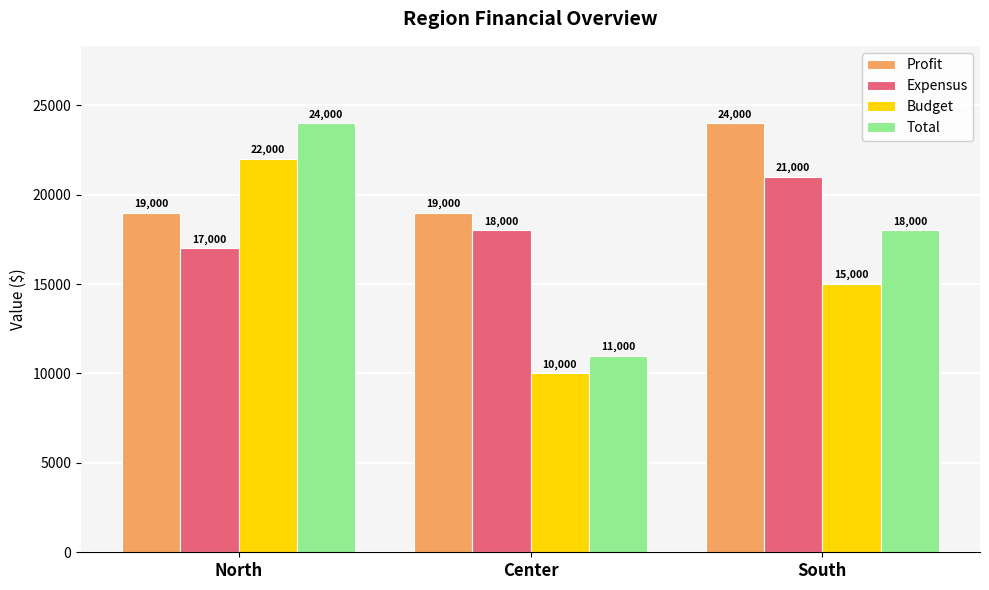

Reading left to right, transcribe all the data shown in this chart.

Profit: North=19000	Center=19000	South=24000
Expensus: North=17000	Center=18000	South=21000
Budget: North=22000	Center=10000	South=15000
Total: North=24000	Center=11000	South=18000